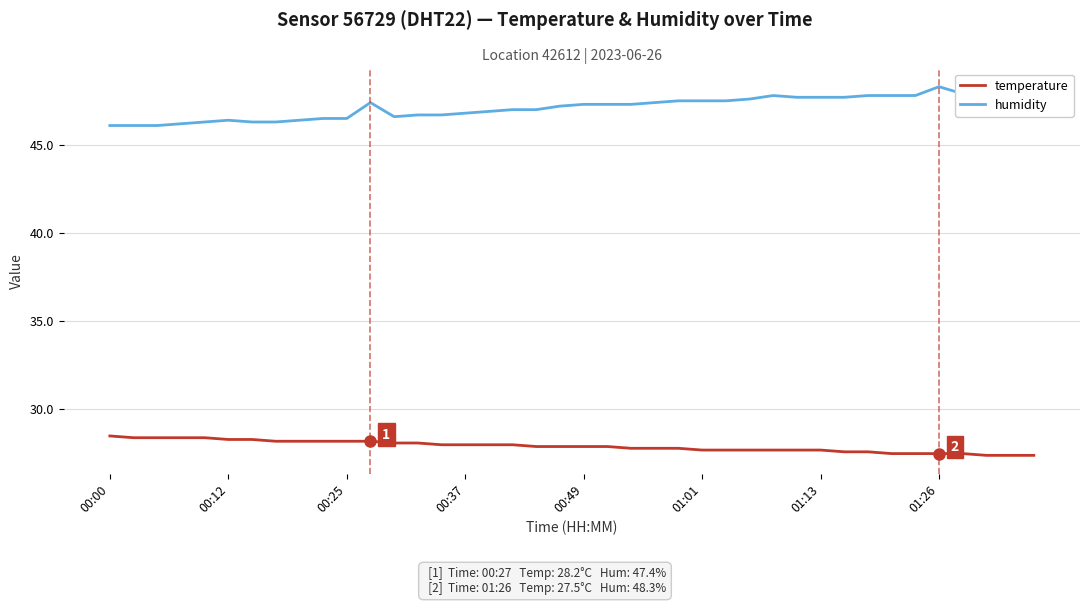

Which series has the largest total across all categories?

humidity